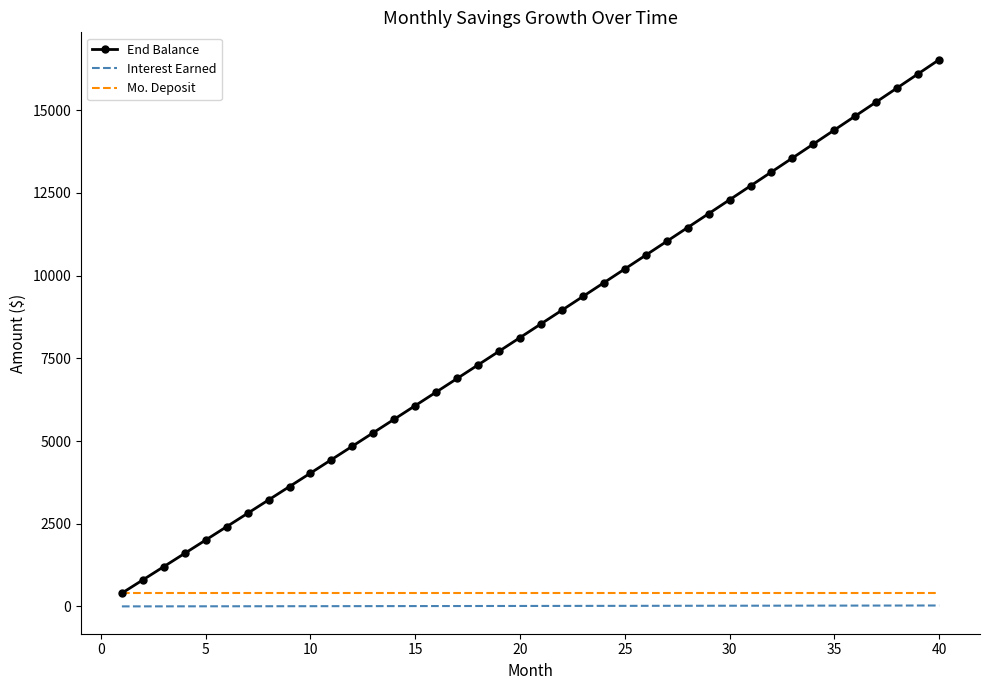

List the series in order of their peak value, highest first.

End Balance, Mo. Deposit, Interest Earned